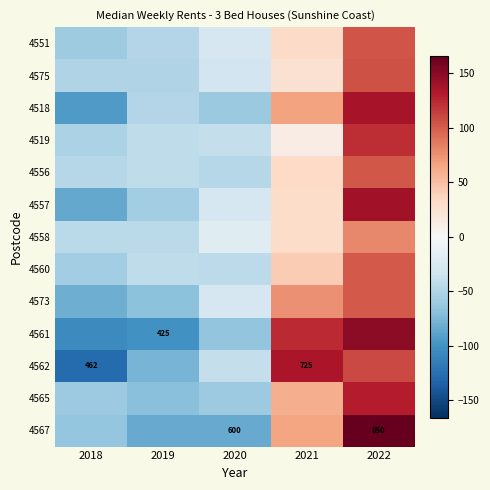

Where is 4560 nearest to the value 21?

2021